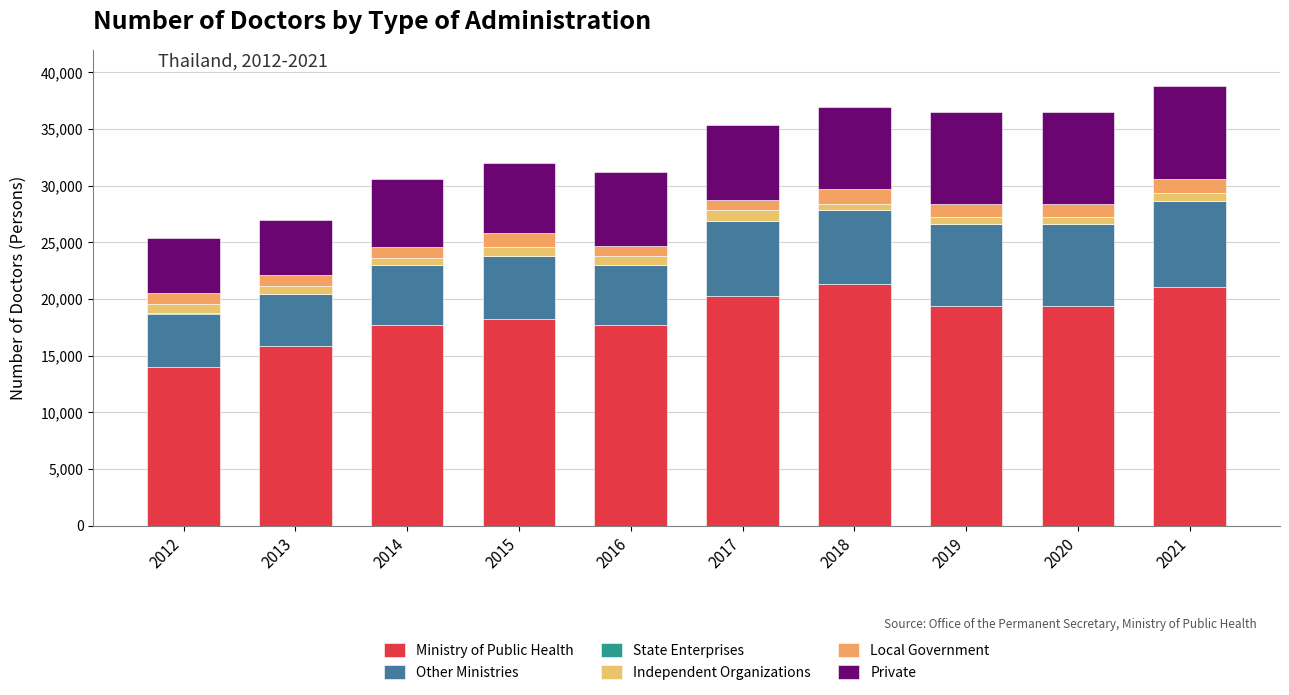

Count the number of categories in the chart.

10